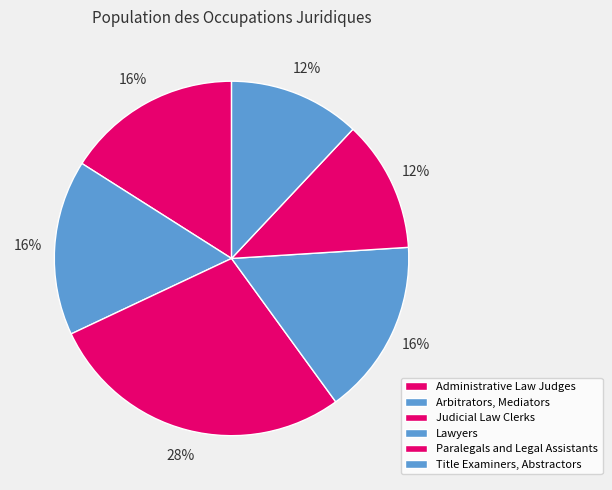

Does Lawyers represent more than half of the total?

No